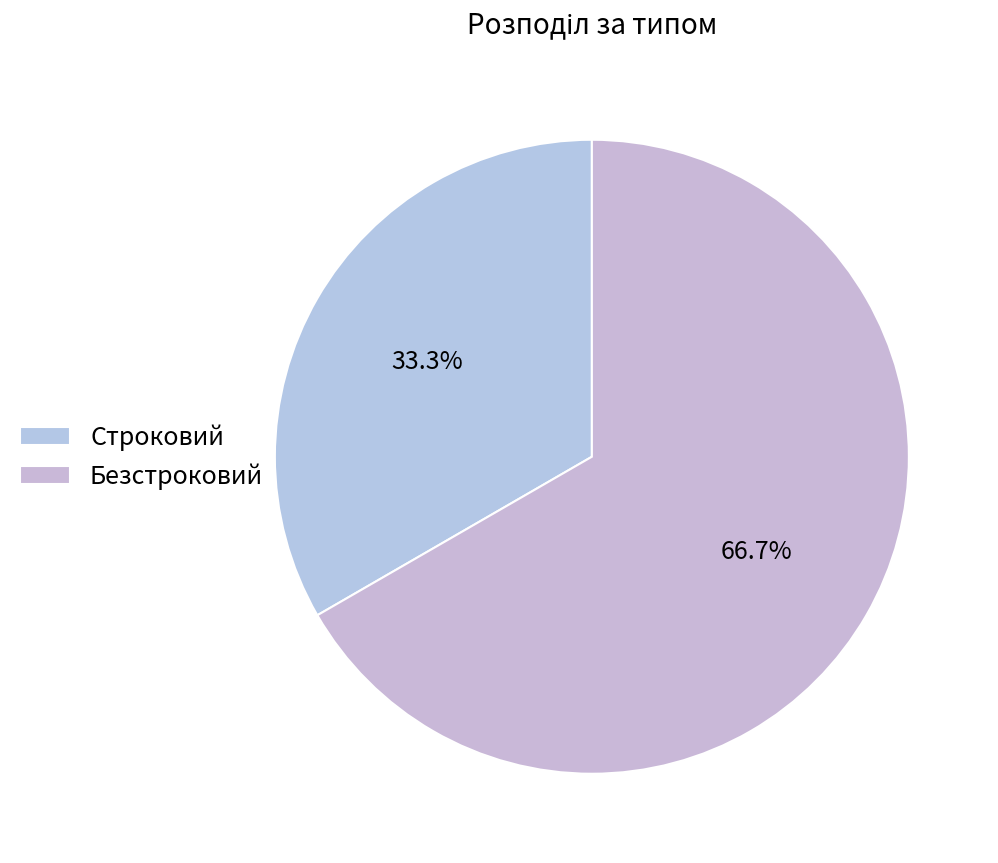

The Безстроковий slice represents 56% of the pie. True or false?

False